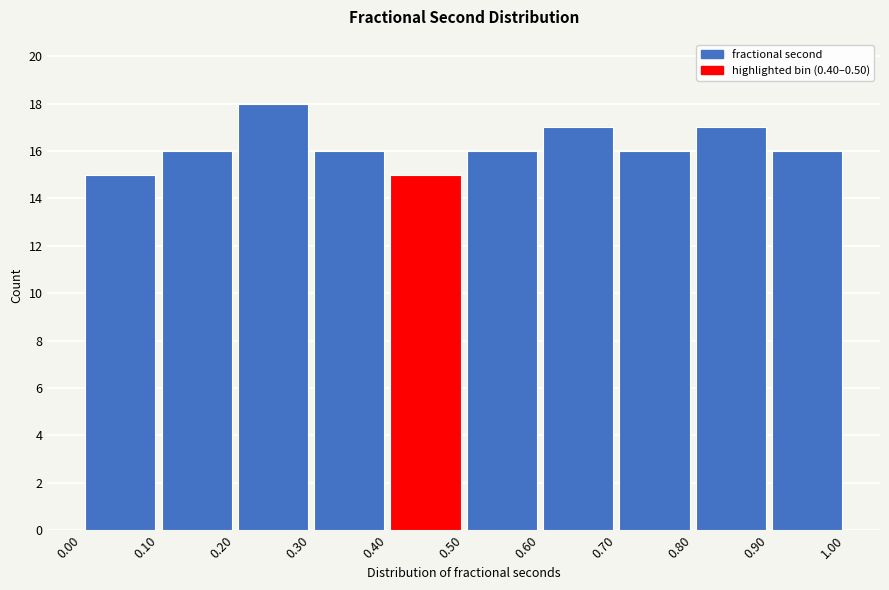

Reading left to right, list every bar in this chart as the range it spans on the x-axis followed by its height. The values are not printed on the chart, so give them approximately, as read against the axis.

0.00 to 0.10: 15
0.10 to 0.20: 16
0.20 to 0.30: 18
0.30 to 0.40: 16
0.40 to 0.50: 15
0.50 to 0.60: 16
0.60 to 0.70: 17
0.70 to 0.80: 16
0.80 to 0.90: 17
0.90 to 1.00: 16